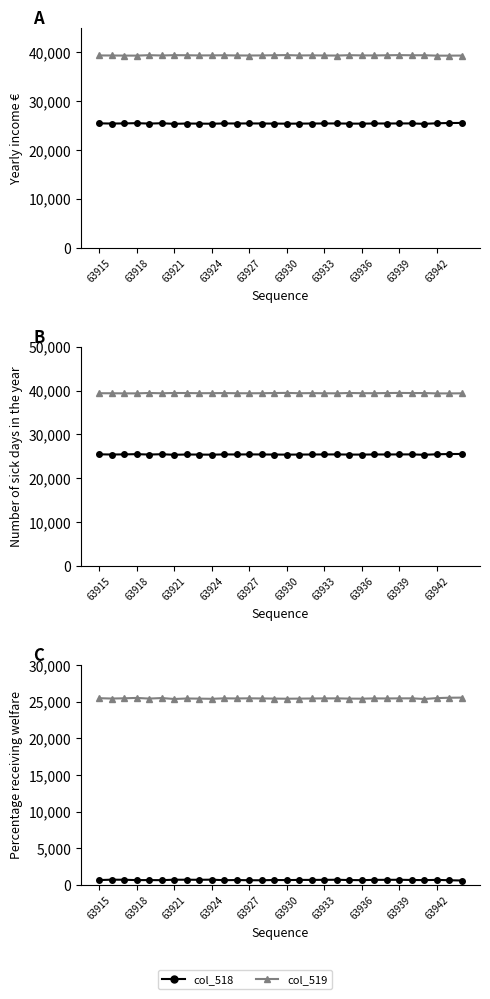

What is the difference between the highest and lowest values at 63939?

38770